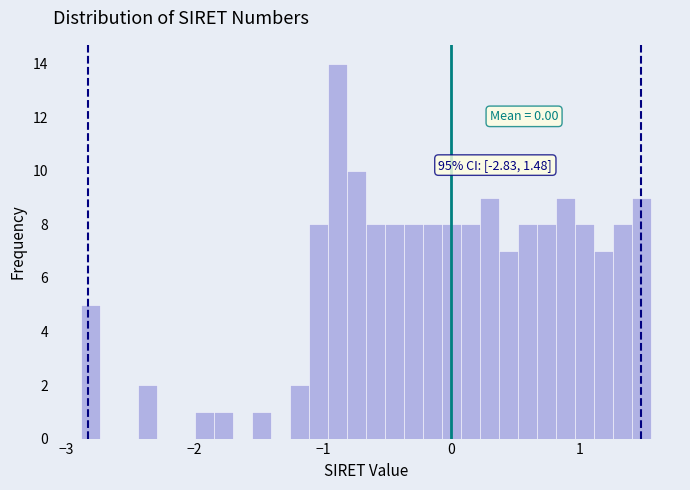

Read against the x-axis, roughly where is the centre of the tallest bar?

-0.9